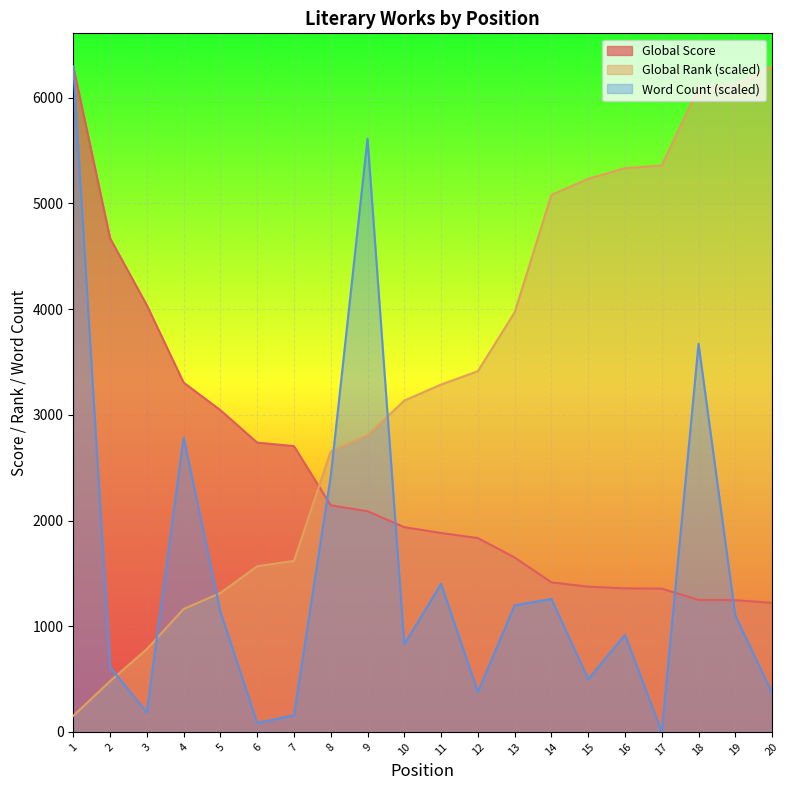

Reading right to left, extract all data points from this chart.

Global Score: 20=1221.0	19=1246.0	18=1248.0	17=1356.0	16=1358.0	15=1374.0	14=1415.0	13=1650.0	12=1834.0	11=1882.0	10=1937.0	9=2088.0	8=2144.0	7=2704.0	6=2737.0	5=3044.0	4=3305.0	3=4037.0	2=4671.0	1=6295.0
Global Rank: 20=6295.0	19=6118.0	18=6092.8	17=5359.6	16=5334.3	15=5233.2	14=5081.5	13=3969.1	12=3413.0	11=3286.5	10=3134.9	9=2806.2	8=2654.5	7=1618.0	6=1567.4	5=1314.6	4=1162.9	3=783.7	2=480.3	1=151.7
Word Count: 20=367.2	19=1101.6	18=3672.1	17=0.0	16=918.0	15=498.4	14=1259.0	13=1196.0	12=377.7	11=1400.6	10=828.8	9=5613.0	8=2418.9	7=157.4	6=83.9	5=1138.3	4=2785.4	3=183.6	2=613.8	1=6295.0